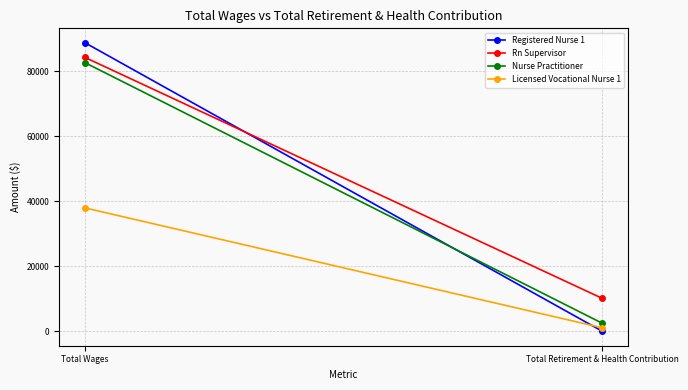

What is the sum of all Registered Nurse 1 values?

88684